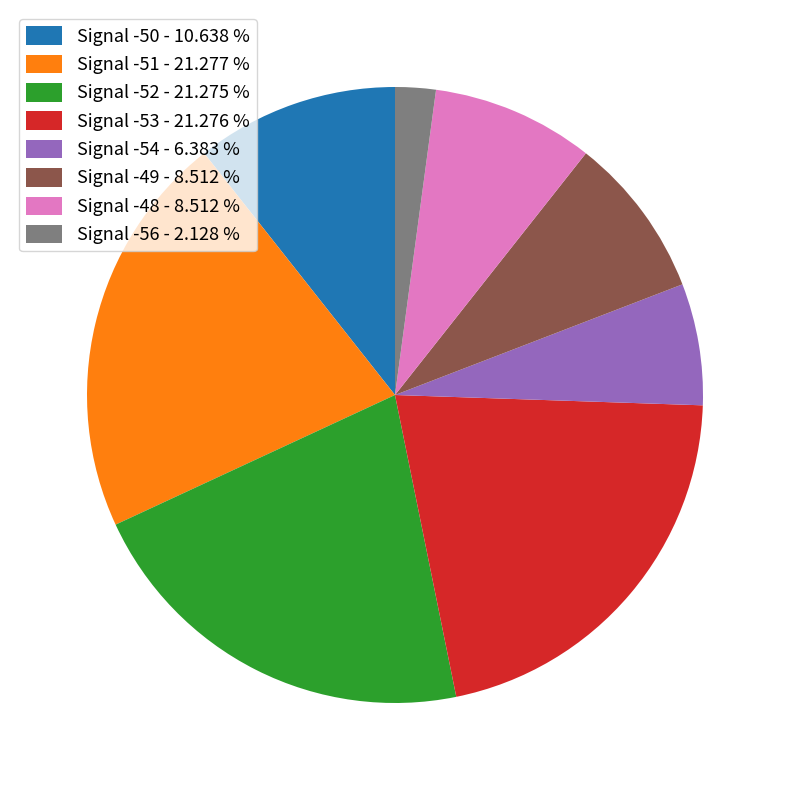

Does Signal -52 - 21.275 % represent more than half of the total?

No